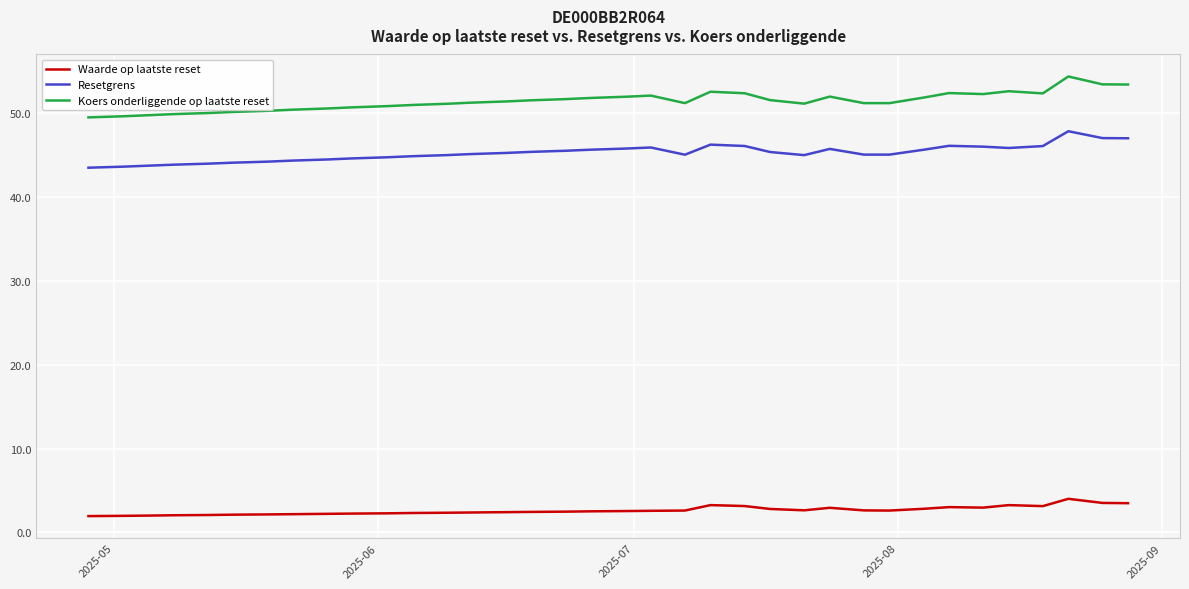

List the series in order of their peak value, lowest first.

Waarde op laatste reset, Resetgrens, Koers onderliggende op laatste reset